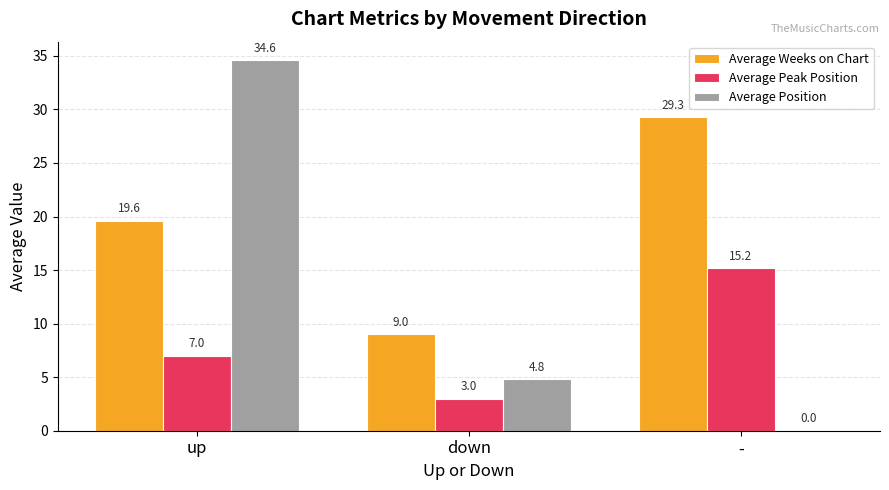

What are all the series names shown in the legend?

Average Weeks on Chart, Average Peak Position, Average Position